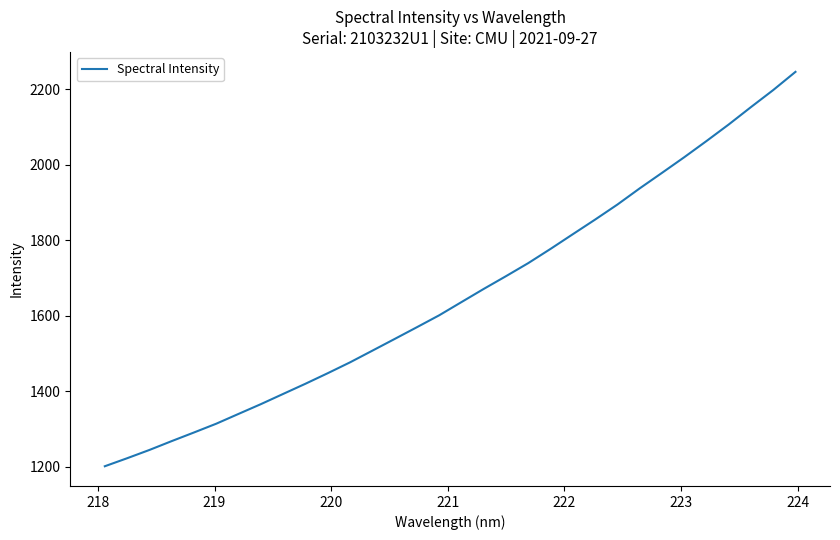

What is the maximum value shown in the chart?

2245.4